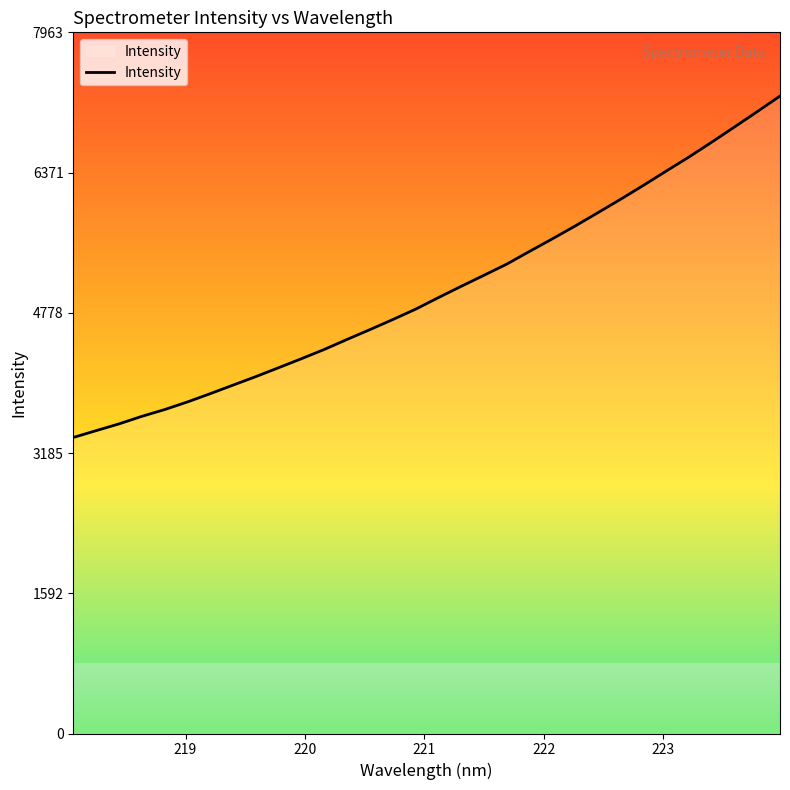

What is the greatest value displayed?

7239.8